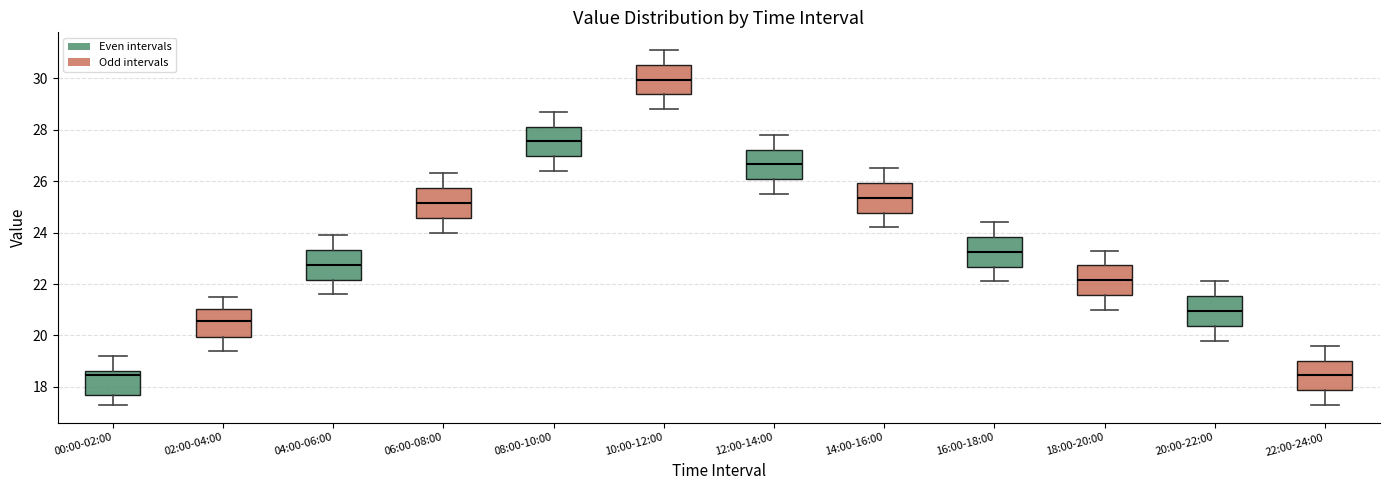

Reading left to right, read every box against the y-axis: the position of its median line, the range the box covers, and the ends of its whiskers. The values are not printed on the chart, so give them approximately, as read against the axis.

00:00-02:00: median 18.4, box 17.8 to 18.6, whiskers 17.4 to 19.2
02:00-04:00: median 20.6, box 20.0 to 21.0, whiskers 19.4 to 21.6
04:00-06:00: median 22.8, box 22.2 to 23.4, whiskers 21.6 to 24.0
06:00-08:00: median 25.2, box 24.6 to 25.8, whiskers 24.0 to 26.4
08:00-10:00: median 27.6, box 27.0 to 28.2, whiskers 26.4 to 28.8
10:00-12:00: median 30.0, box 29.4 to 30.6, whiskers 28.8 to 31.2
12:00-14:00: median 26.6, box 26.0 to 27.2, whiskers 25.6 to 27.8
14:00-16:00: median 25.4, box 24.8 to 26.0, whiskers 24.2 to 26.6
16:00-18:00: median 23.2, box 22.6 to 23.8, whiskers 22.2 to 24.4
18:00-20:00: median 22.2, box 21.6 to 22.8, whiskers 21.0 to 23.4
20:00-22:00: median 21.0, box 20.4 to 21.6, whiskers 19.8 to 22.2
22:00-24:00: median 18.4, box 17.8 to 19.0, whiskers 17.4 to 19.6